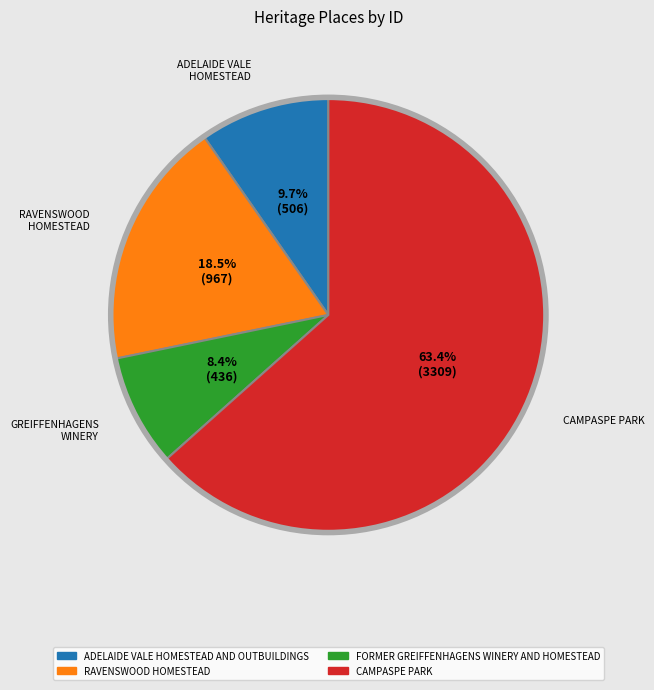

To the nearest percent, what is the average slice percentage?

25%